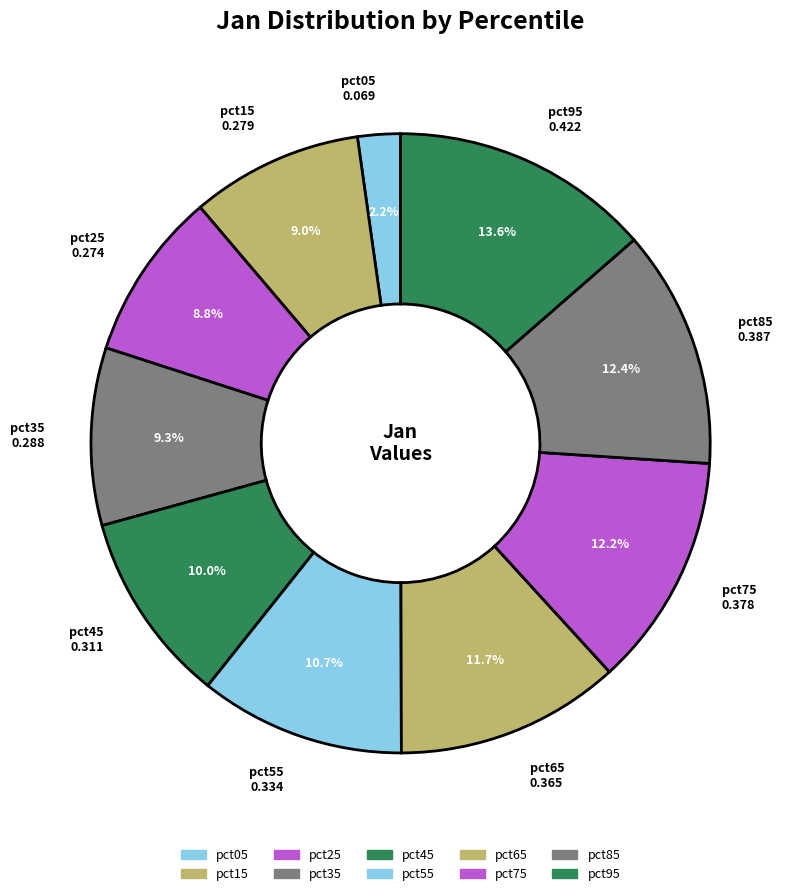

Do pct85 and pct05 together represent more than half of the pie?

No